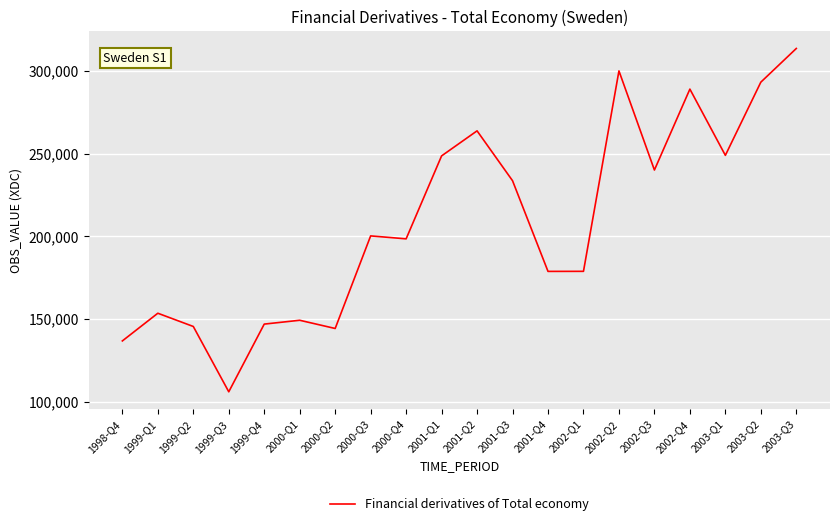

Does the chart display data point markers on the line(s)?

No